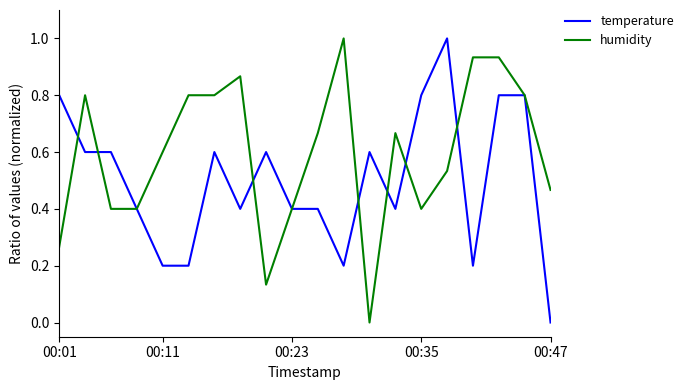

What is the difference between the maximum and second lowest values in the temperature series?

0.8